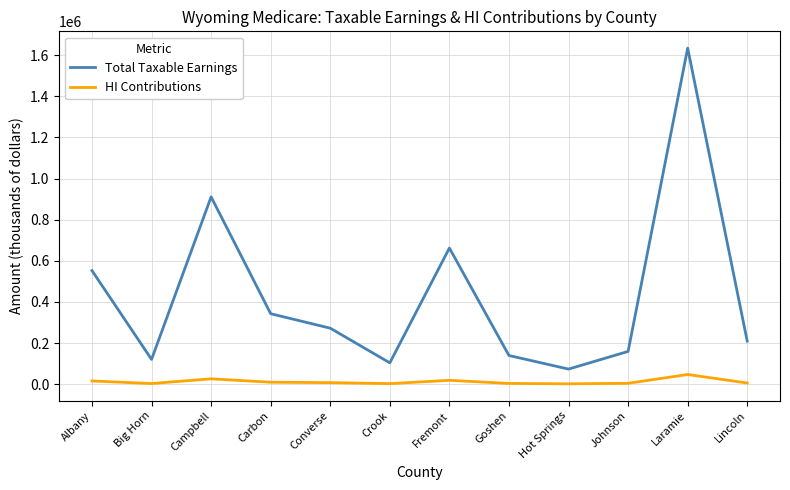

True or false: Total Taxable Earnings has a value of 120870 at Big Horn.

True